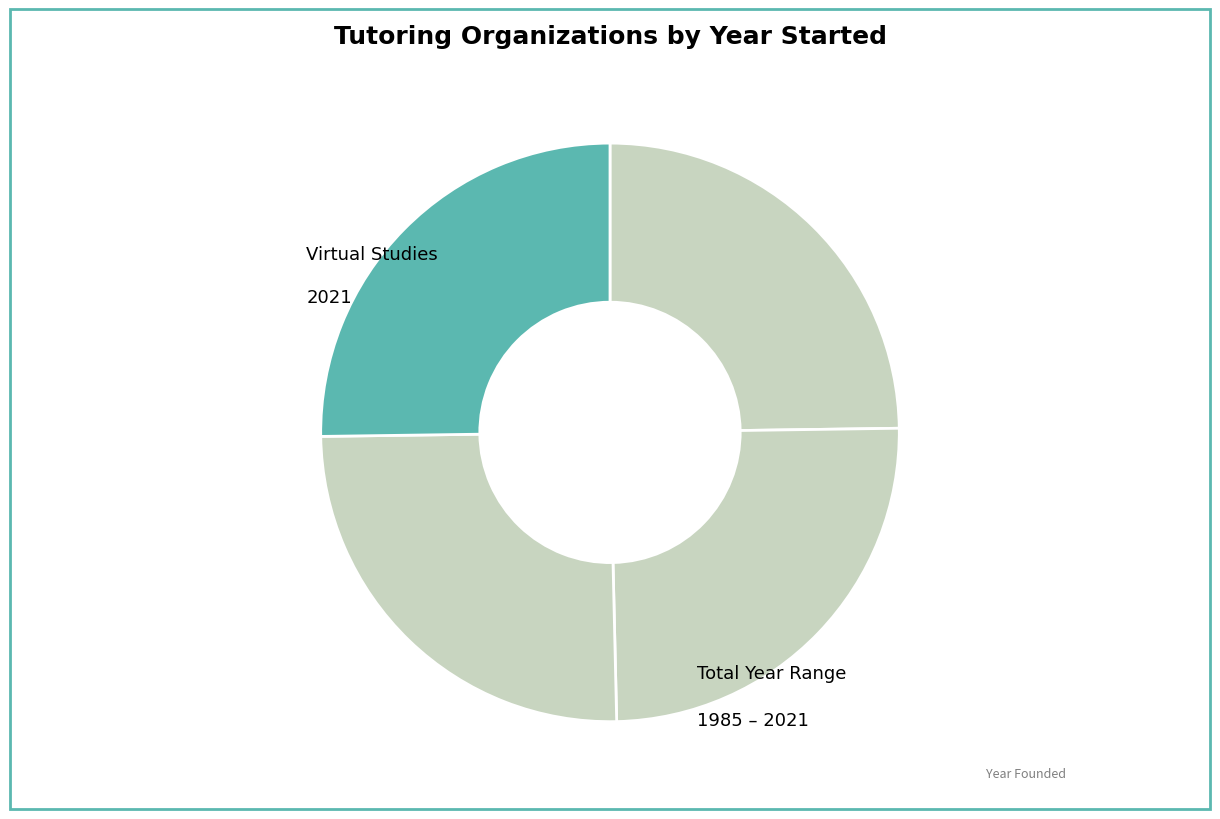

How many segments does this pie chart have?

4